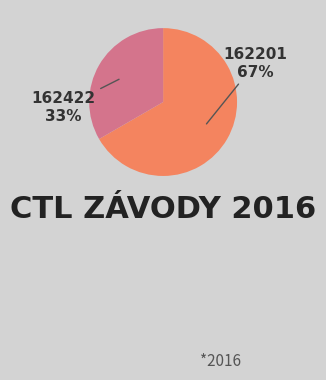

Combined, do 162201 and 162422 account for over 50%?

Yes